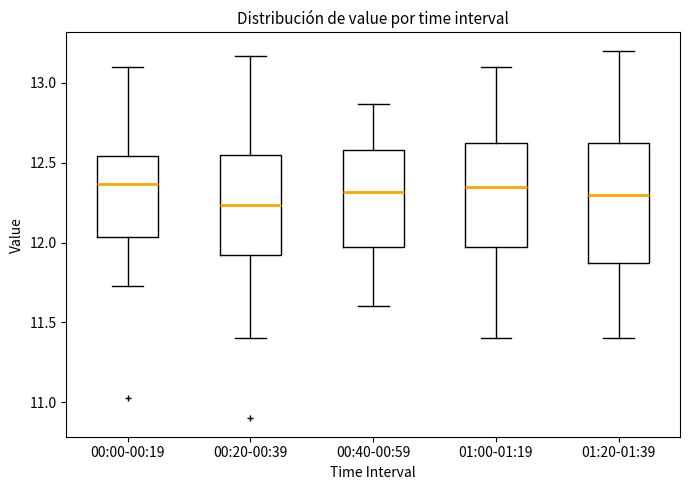

Reading left to right, read every box against the y-axis: the position of its median line, the range the box covers, and the ends of its whiskers. The values are not printed on the chart, so give them approximately, as read against the axis.

00:00-00:19: median 12.35, box 12.05 to 12.55, whiskers 11.75 to 13.10
00:20-00:39: median 12.25, box 11.90 to 12.55, whiskers 11.40 to 13.15
00:40-00:59: median 12.30, box 12.00 to 12.60, whiskers 11.60 to 12.85
01:00-01:19: median 12.35, box 12.00 to 12.65, whiskers 11.40 to 13.10
01:20-01:39: median 12.30, box 11.90 to 12.65, whiskers 11.40 to 13.20